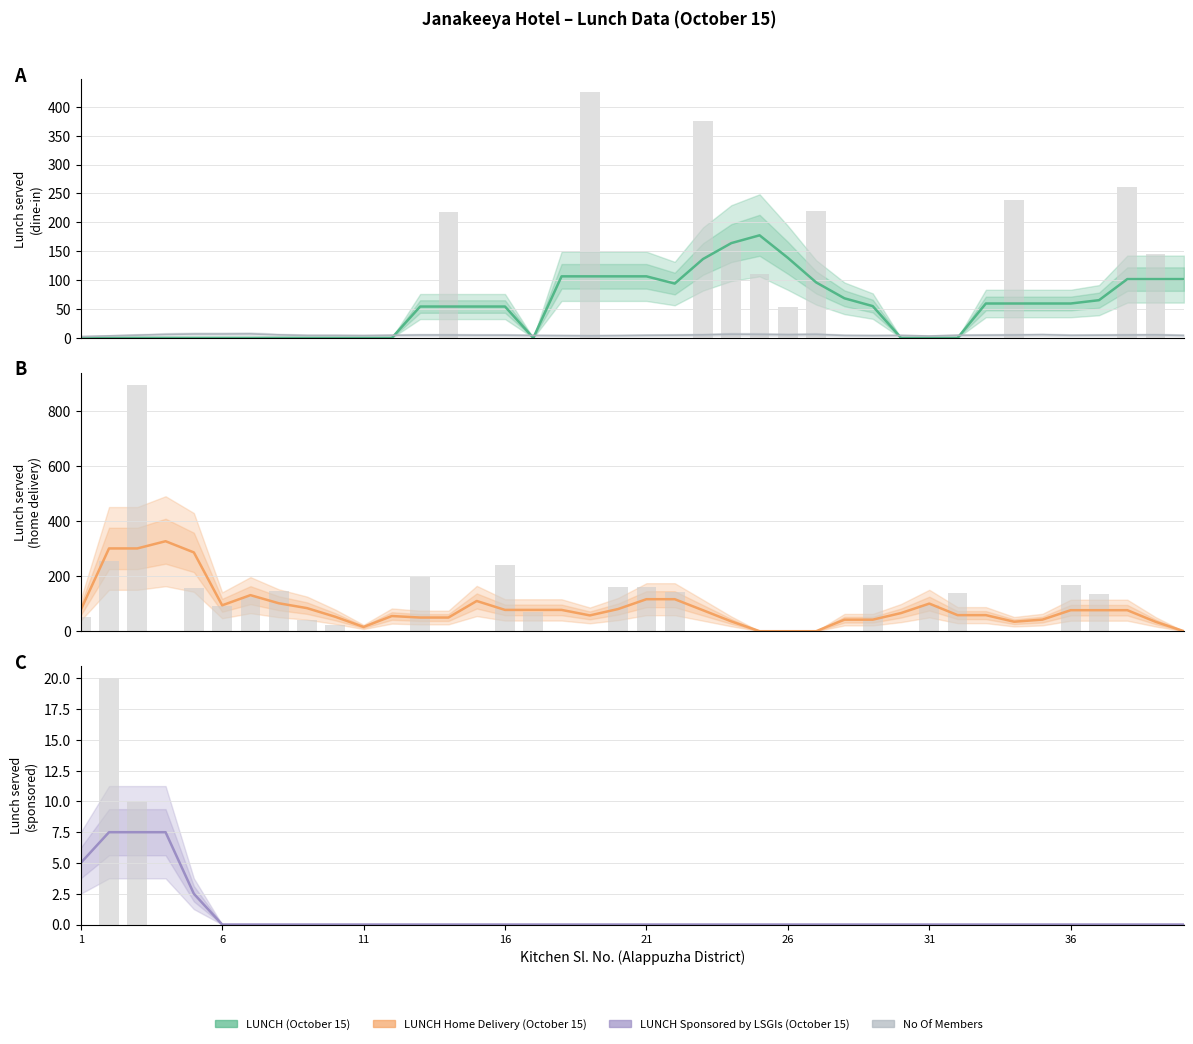

Which series has the largest total across all categories?

LUNCH Home Delivery (October 15)